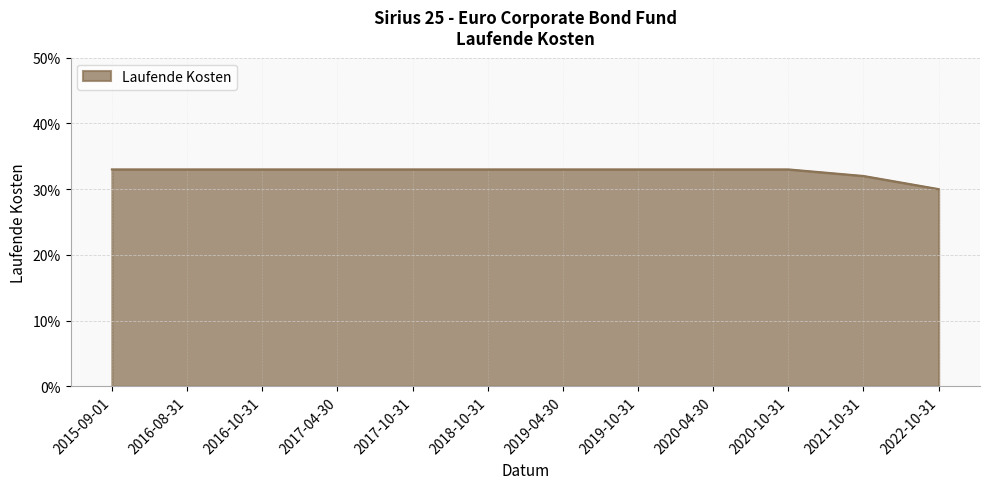

What is the label of the 5th point from the left?

2017-10-31